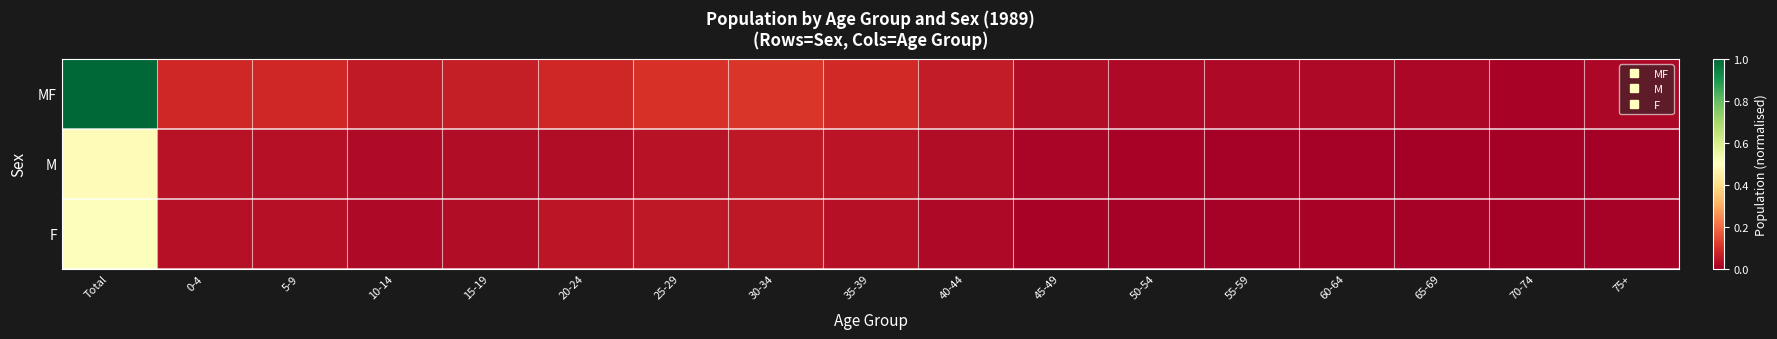

Which has a higher value, 75+ or Total?

Total